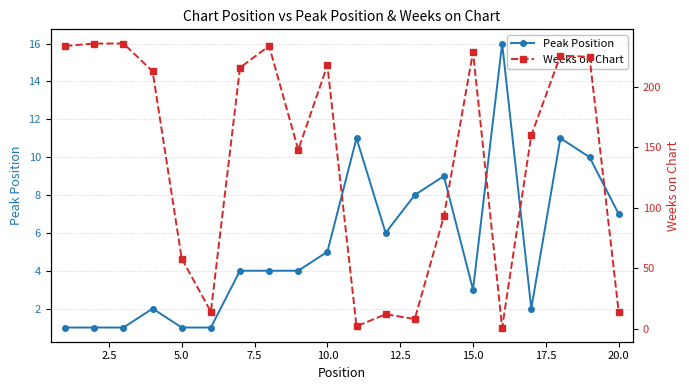

The value of Peak Position at 15.0 is 5. True or false?

False